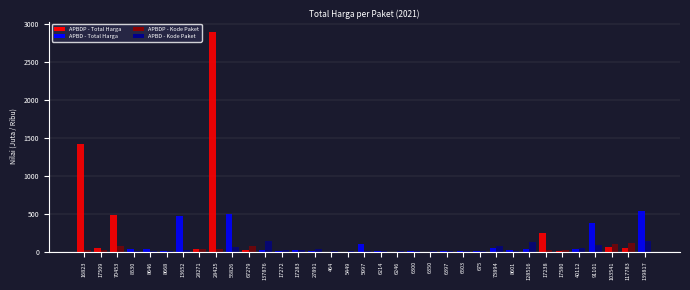

Are the bars grouped side by side (vs. stacked)?

Yes